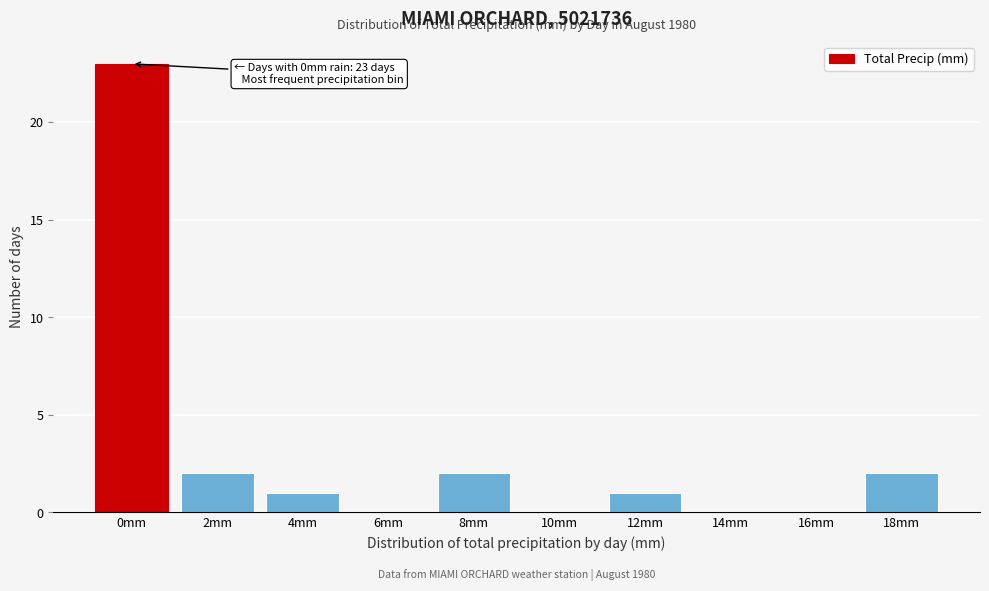

Reading left to right, extract all data points from this chart.

0mm=23	2mm=2	4mm=1	6mm=0	8mm=2	10mm=0	12mm=1	14mm=0	16mm=0	18mm=2